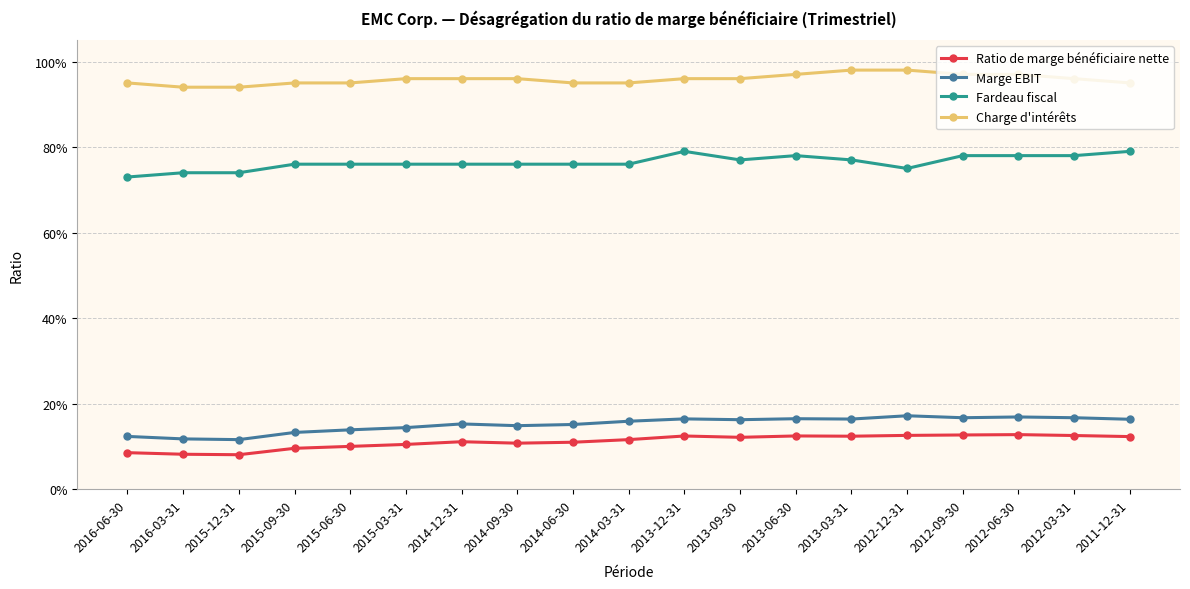

In Marge EBIT, how many points are higher than both neighbors (excluding endpoints)?

5